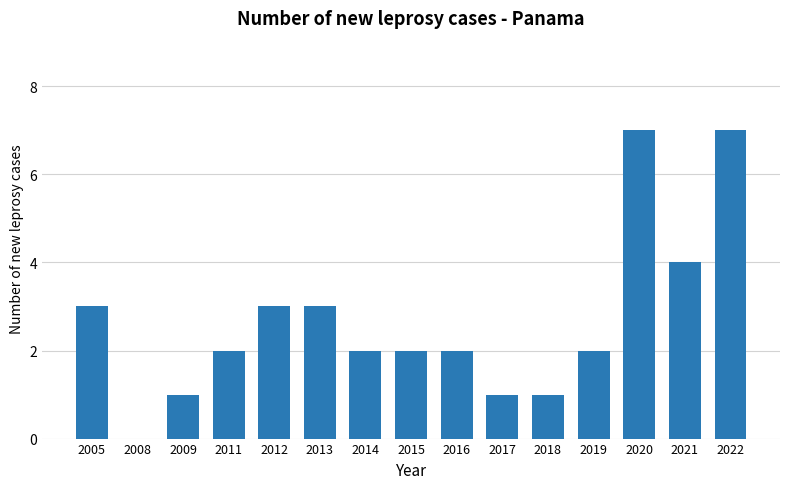

True or false: the data shows 7 at 2020.

True